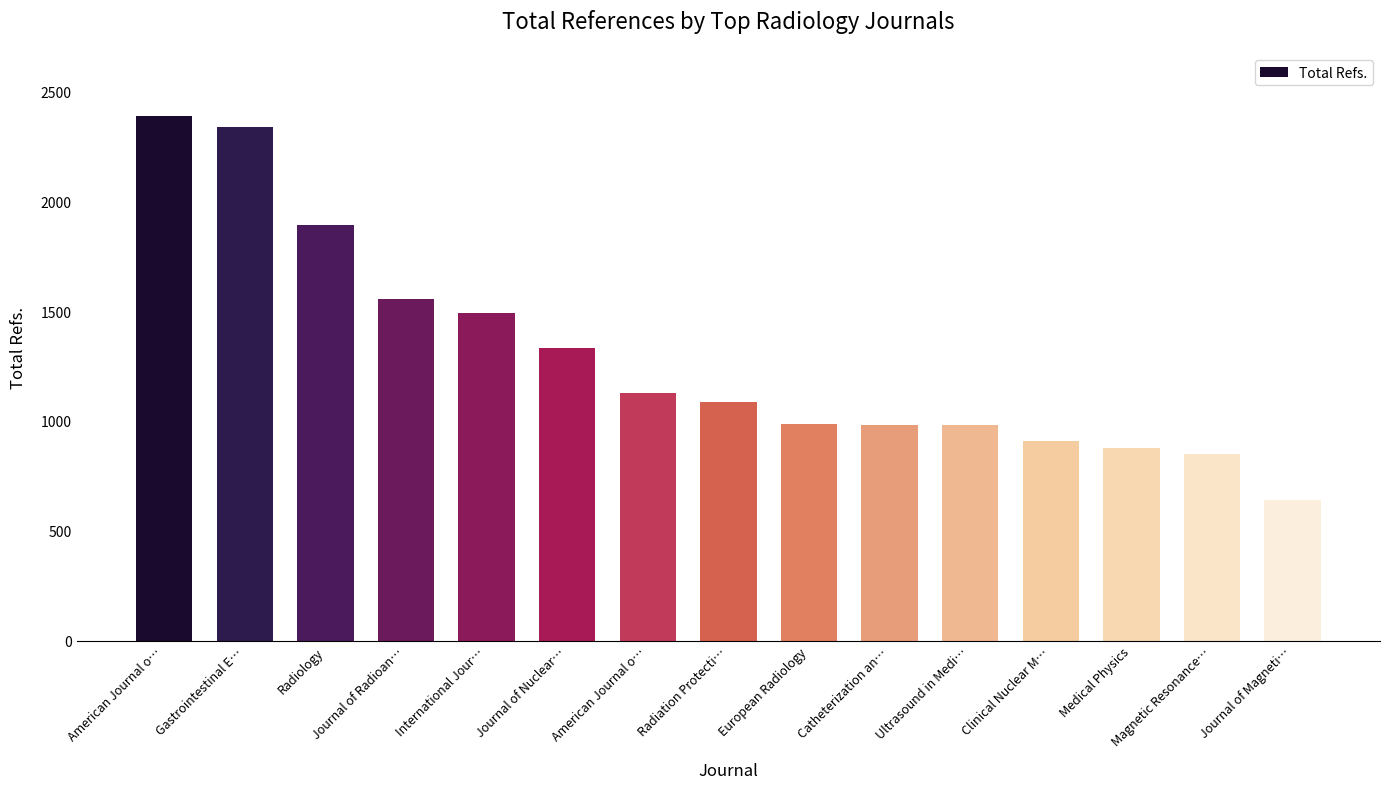

What is the change in value from Radiology to Ultrasound in Medi…?

-912